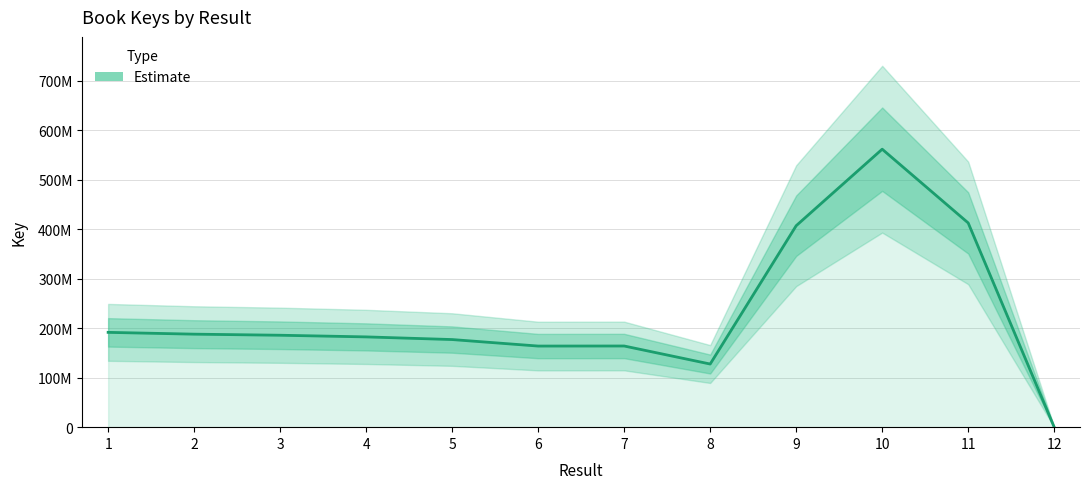

At which label is the value closest to 280882137?

1